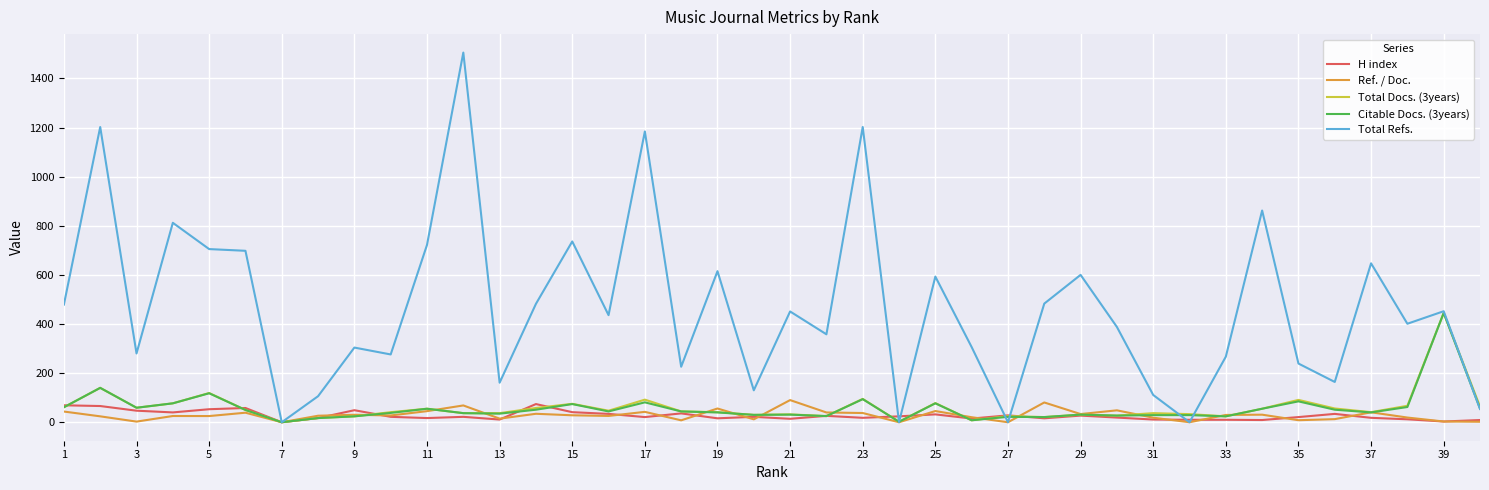

Which series has the largest range (max minus min)?

Total Refs.